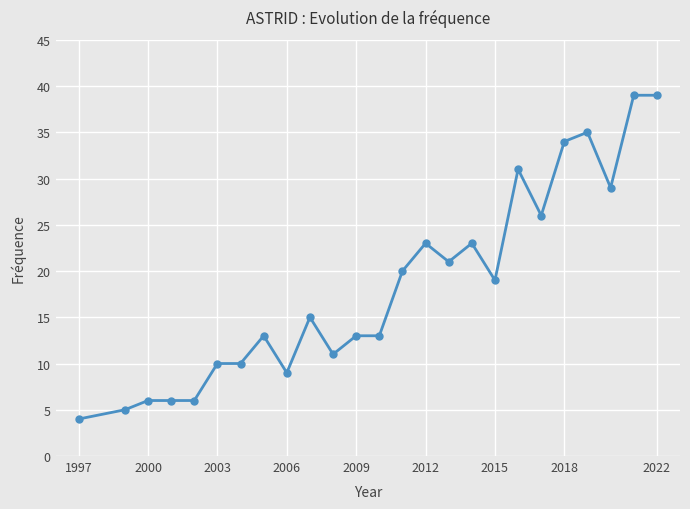

Reading left to right, extract all data points from this chart.

4	5	6	6	6	10	10	13	9	15	11	13	13	20	23	21	23	19	31	26	34	35	29	39	39